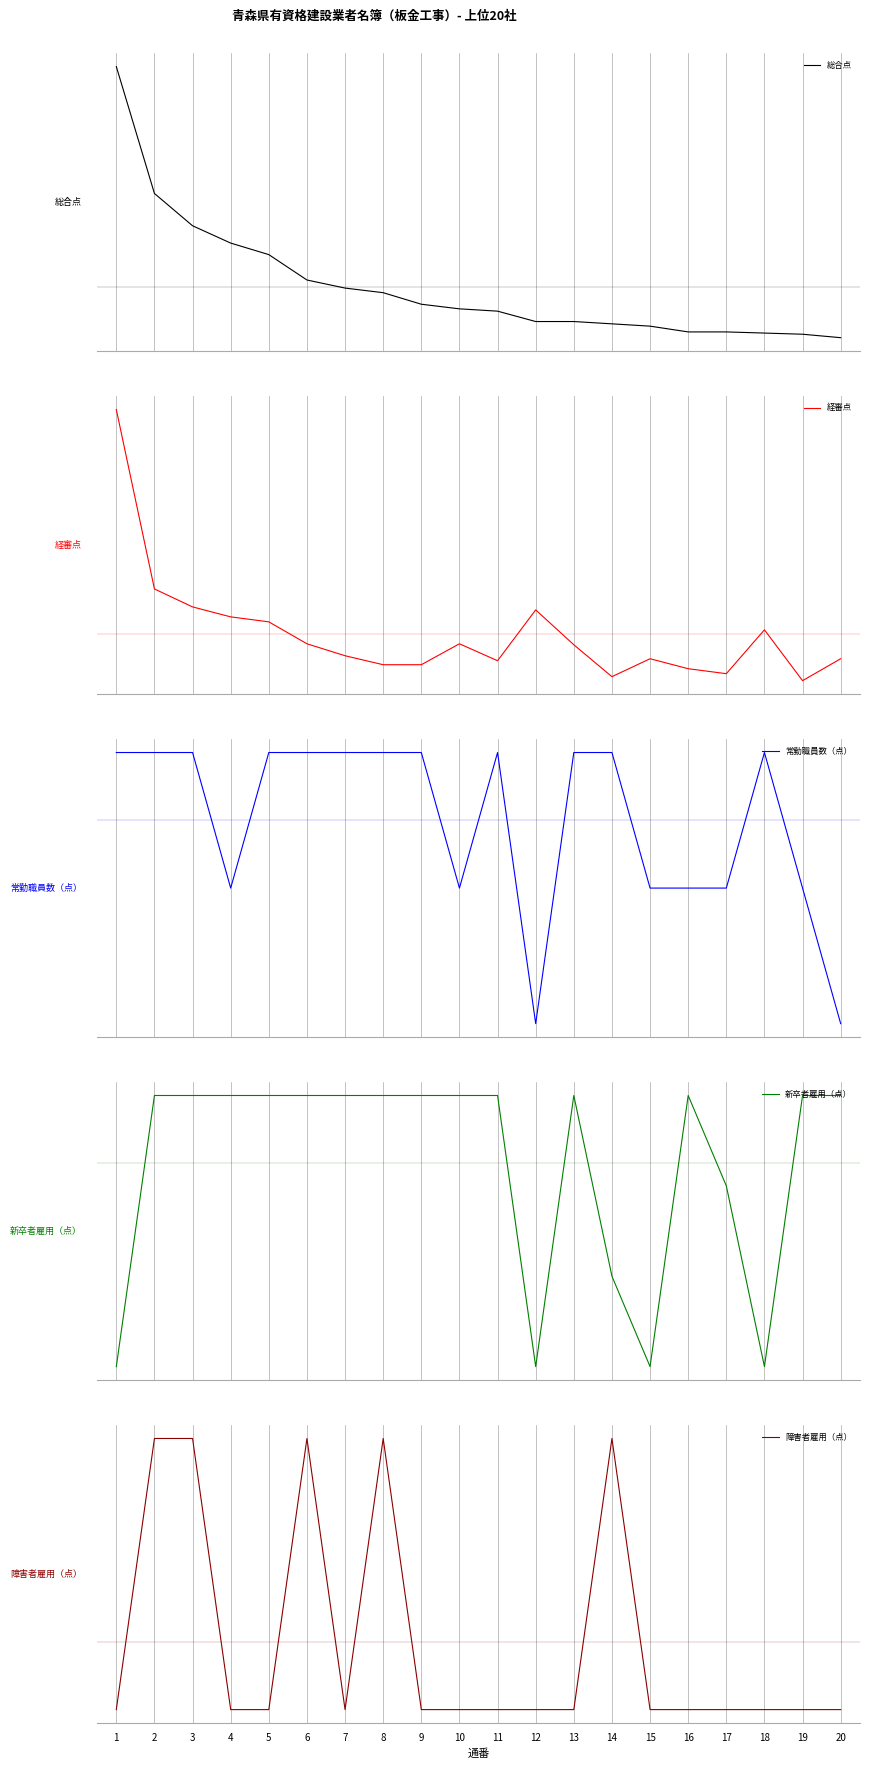

How many data points in 常勤職員数（点） are less than 2?

8